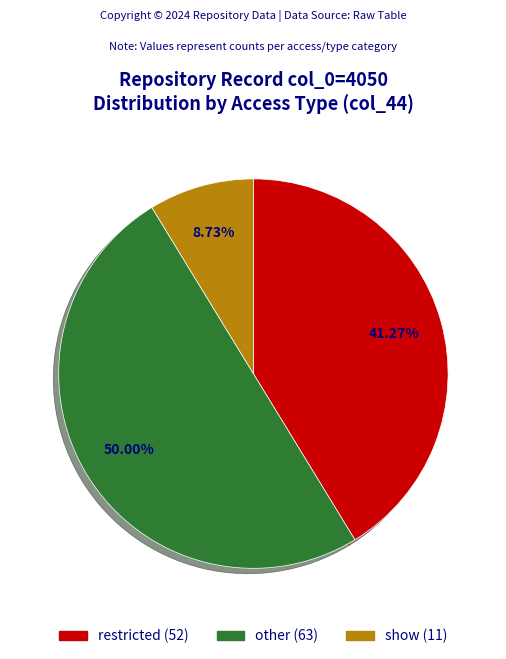

The restricted slice represents 41% of the pie. True or false?

True